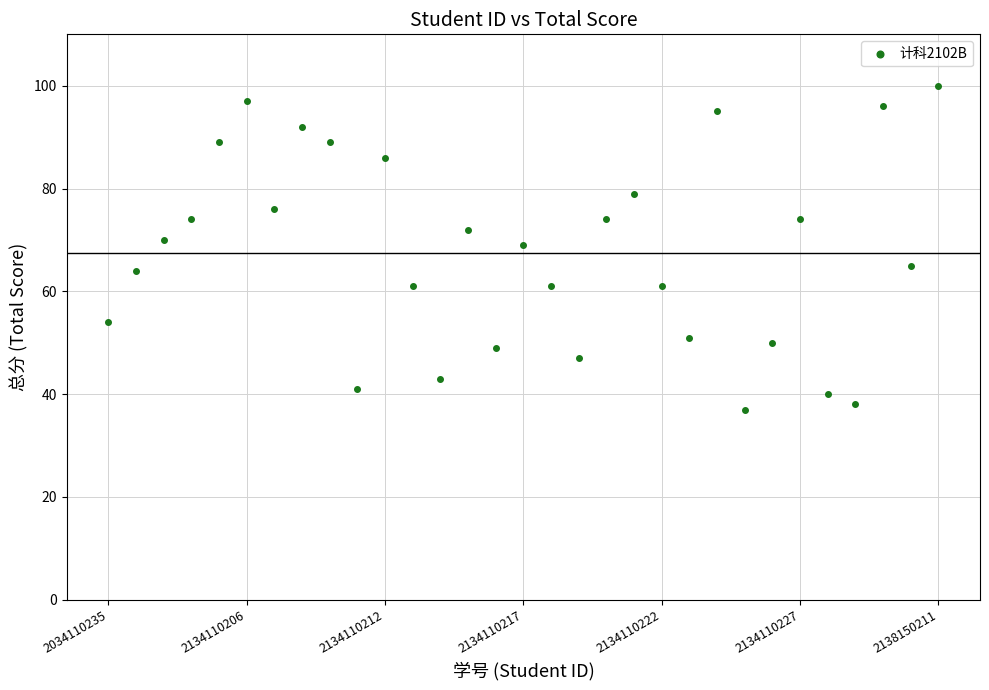

What is the range of Y values (max minus min)?

63